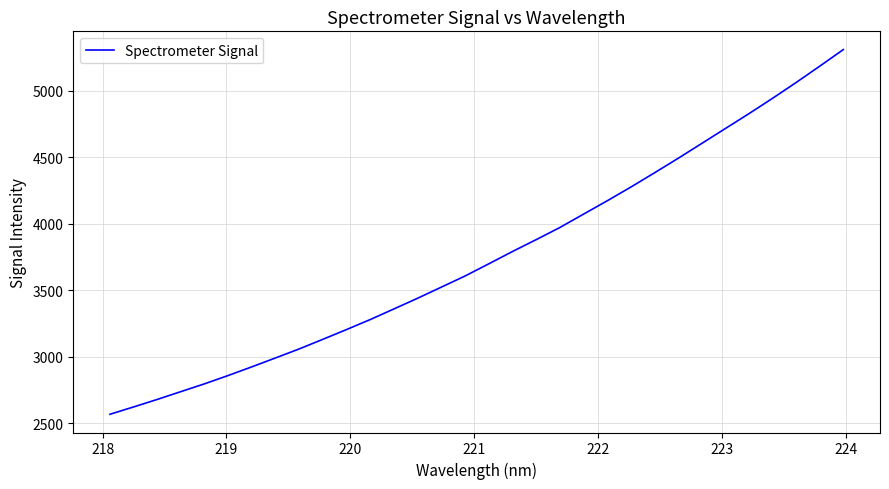

How many series are shown in this chart?

1